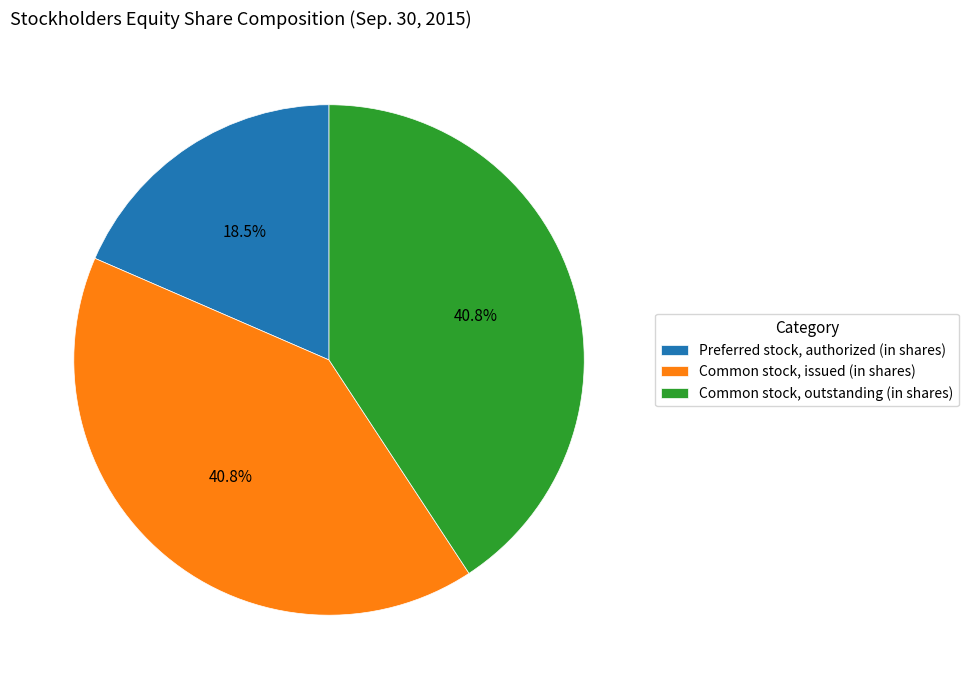

Do Preferred stock, authorized (in shares) and Common stock, outstanding (in shares) together represent more than half of the pie?

Yes